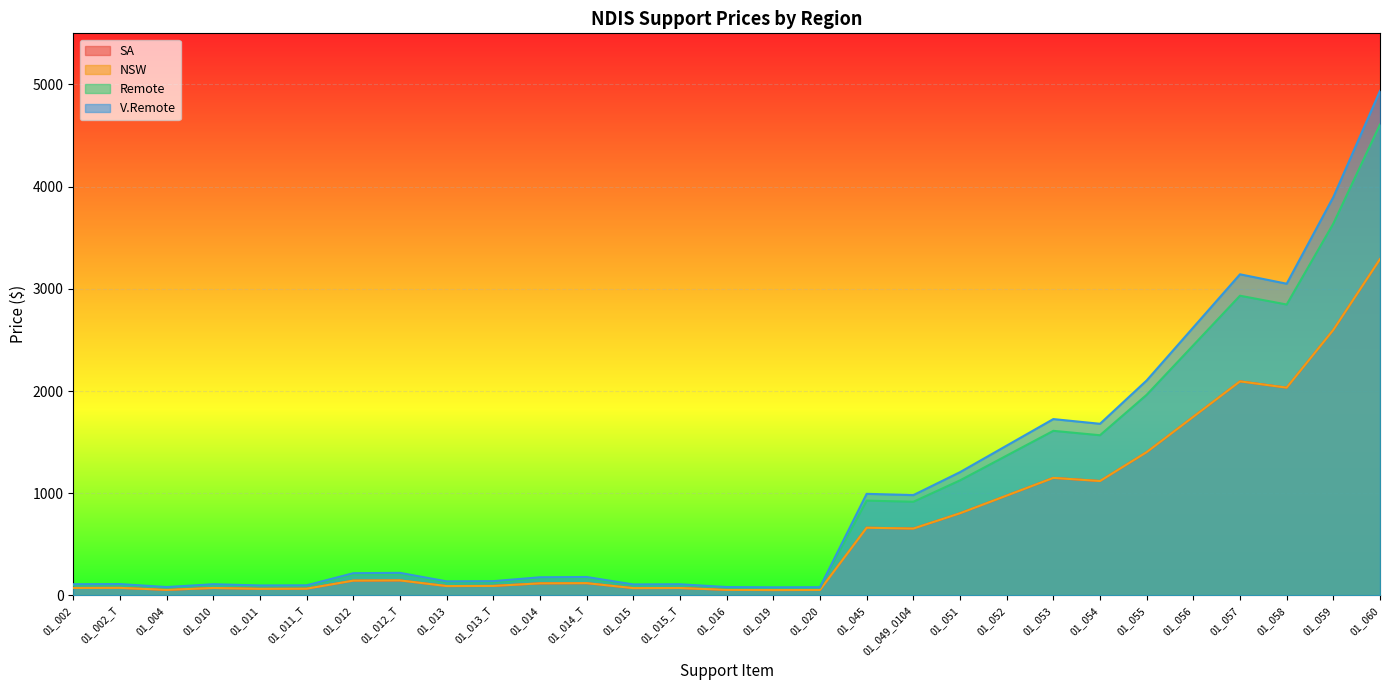

What is the label of the 23rd point from the left?

01_054